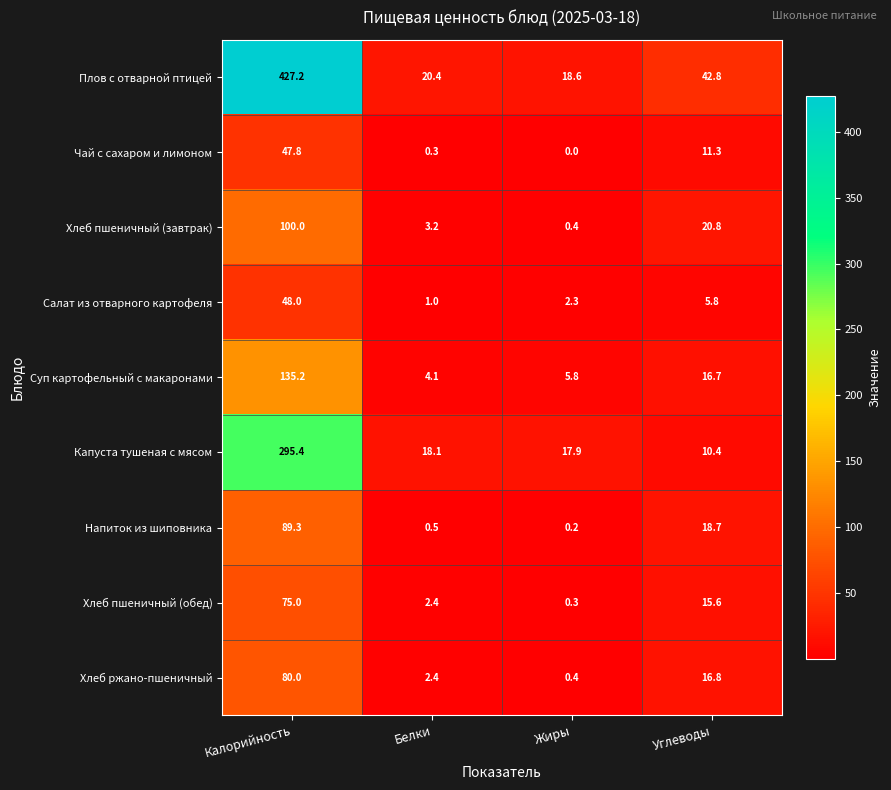

Rank the series at Калорийность from highest to lowest value.

Плов с отварной птицей, Капуста тушеная с мясом, Суп картофельный с макаронами, Хлеб пшеничный (завтрак), Напиток из шиповника, Хлеб ржано-пшеничный, Хлеб пшеничный (обед), Салат из отварного картофеля, Чай с сахаром и лимоном